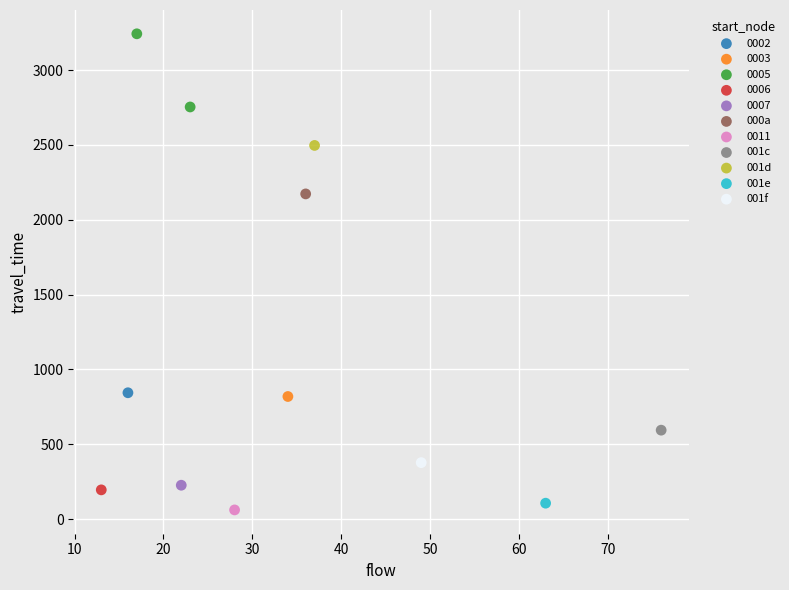

What are all the series names shown in the legend?

0002, 0003, 0005, 0006, 0007, 000a, 0011, 001c, 001d, 001e, 001f